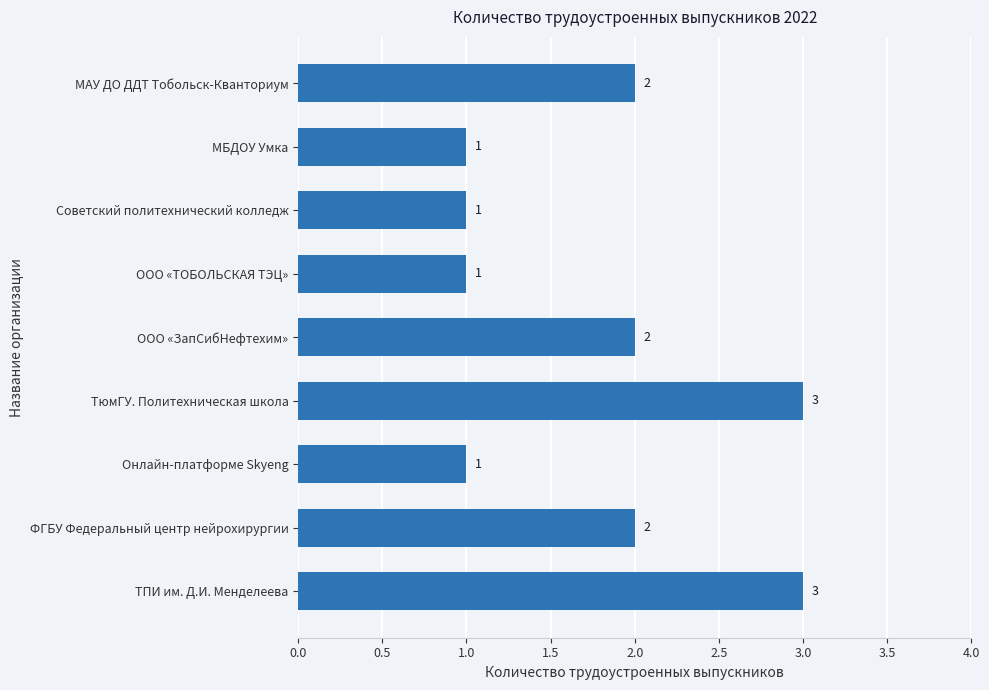

How many bars are there in total?

9